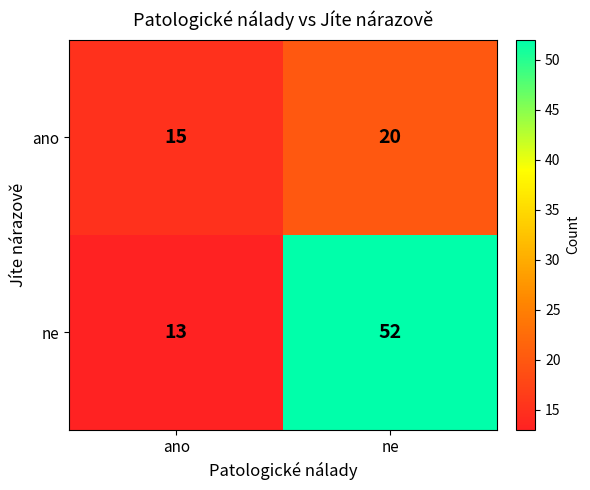

Reading left to right, list all the values displayed in this chart.

ano: 15	20
ne: 13	52